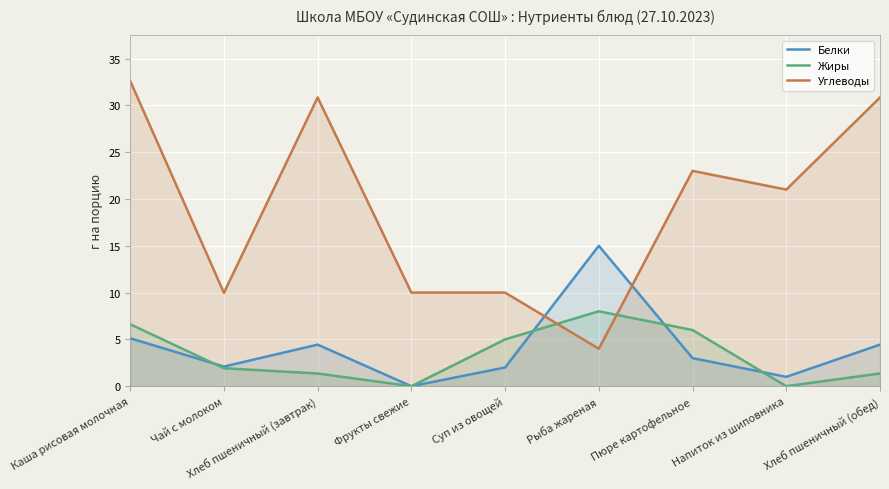

What is the sum of the Белки values at Напиток из шиповника and Рыба жареная?

16.0